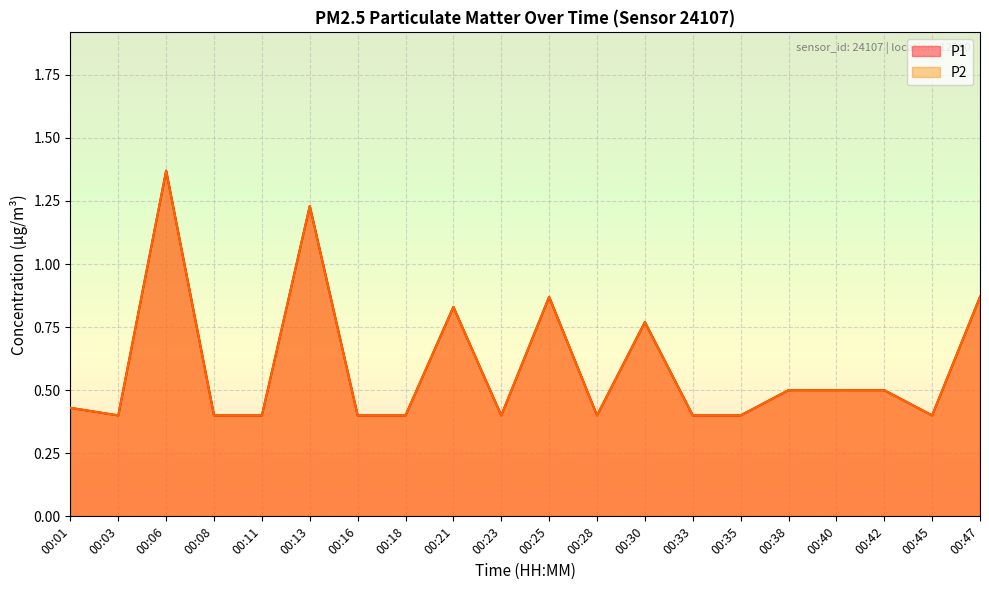

Which label corresponds to the smallest value in the chart?

00:03